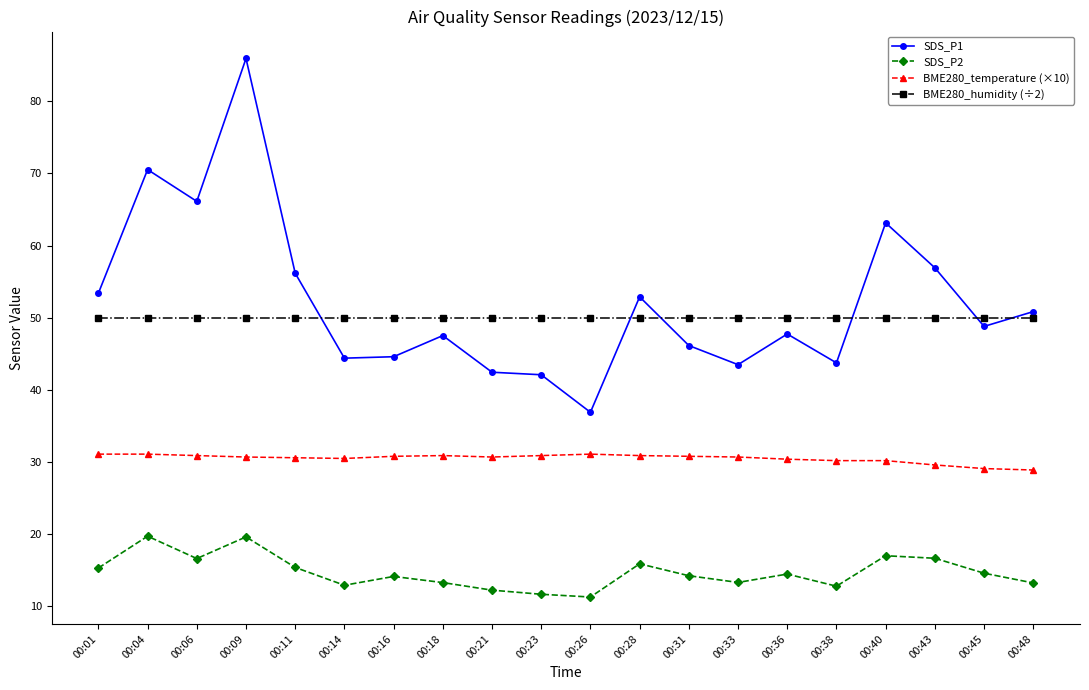

The BME280_temperature (×10) series shows 51.7 at 00:21. True or false?

False